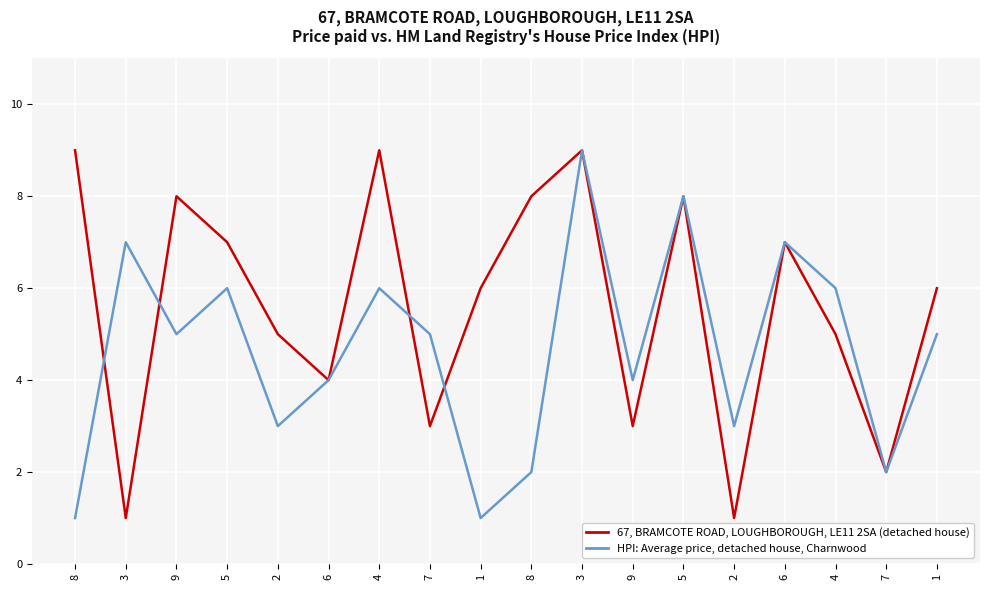

How many lines are shown in the chart?

2